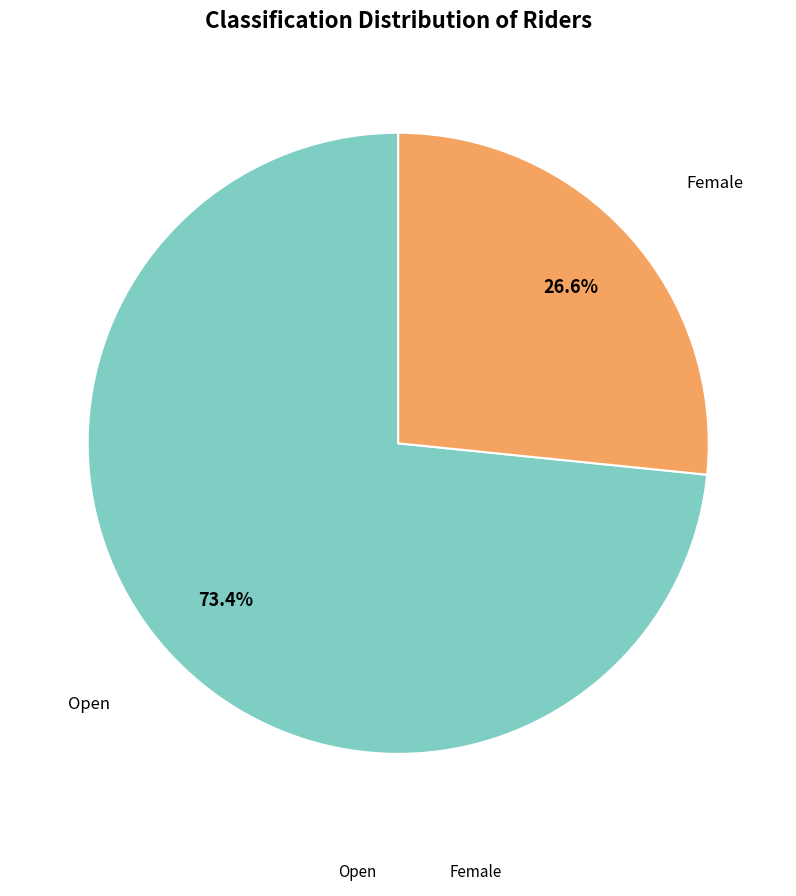

Which category accounts for the majority?

Open